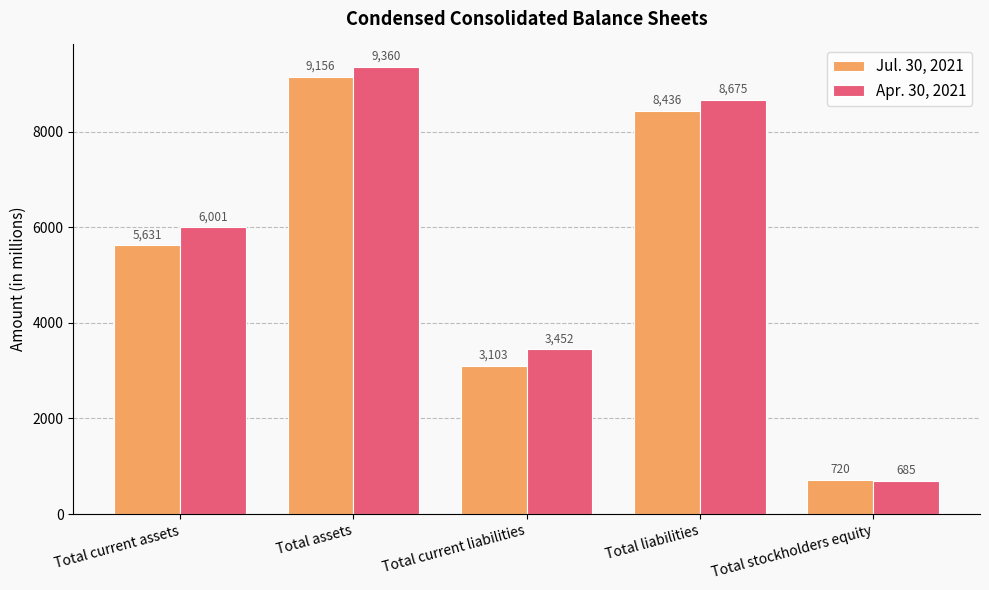

At Total current assets, list the series in order from largest to smallest.

Apr. 30, 2021, Jul. 30, 2021